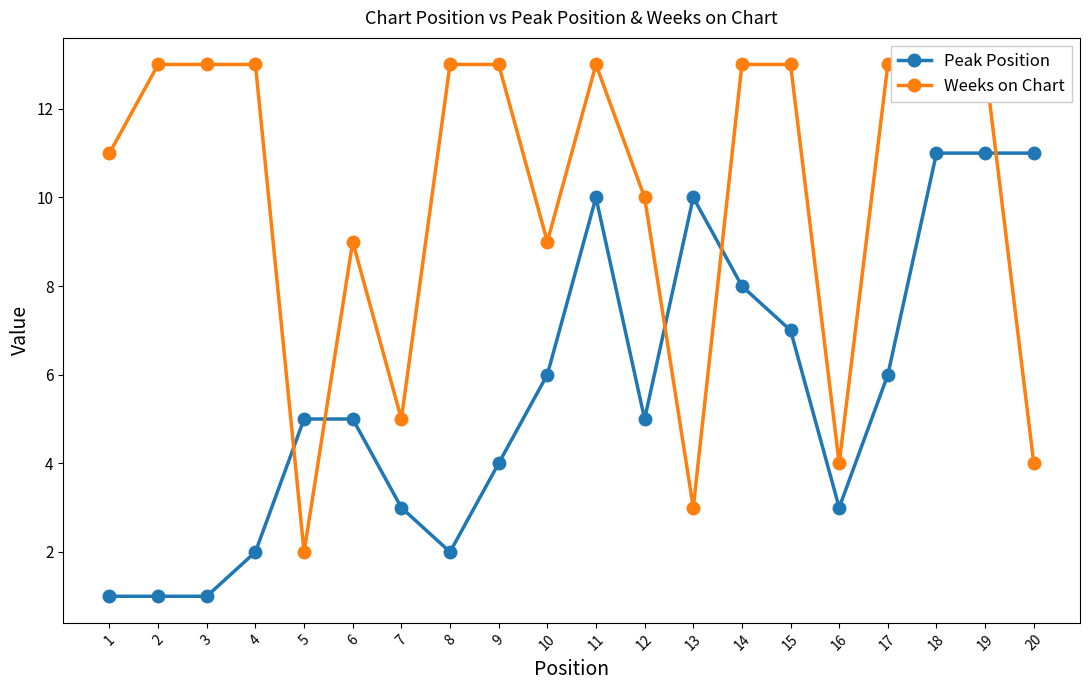

True or false: Peak Position and Weeks on Chart intersect in this chart.

True